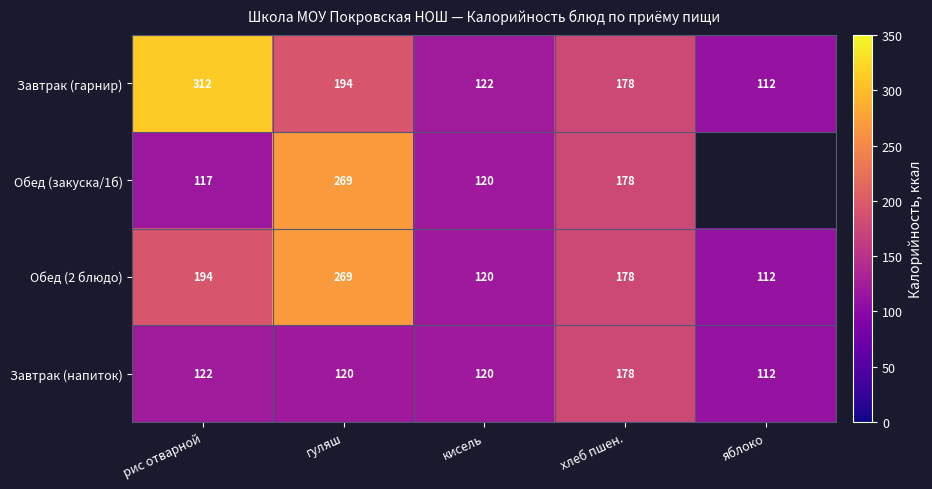

What is the difference between the maximum and minimum values in the Завтрак (гарнир) series?

200